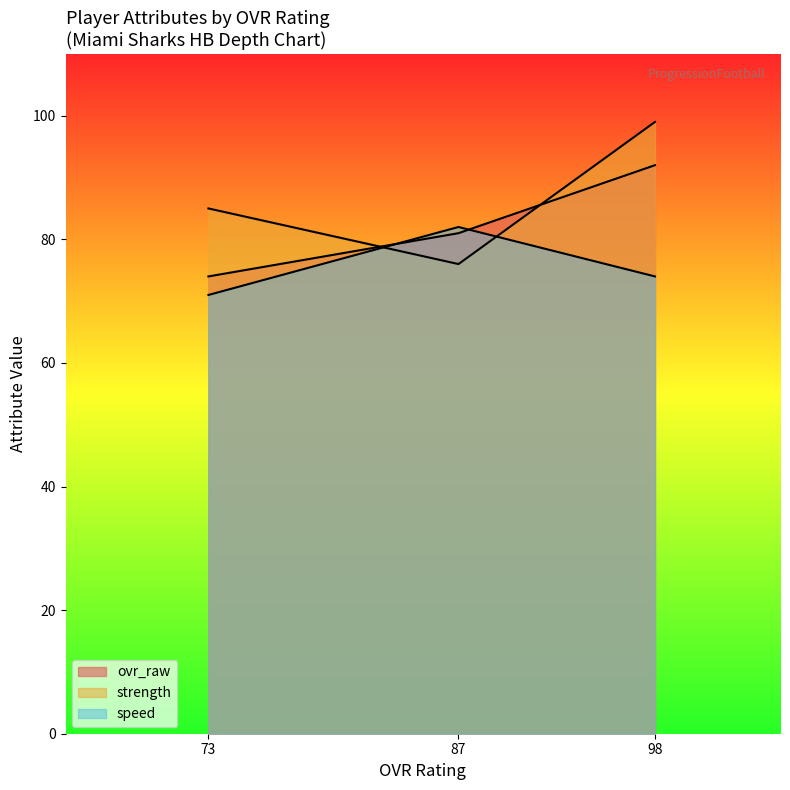

True or false: strength has a value of 118 at 87 (Bruce).

False